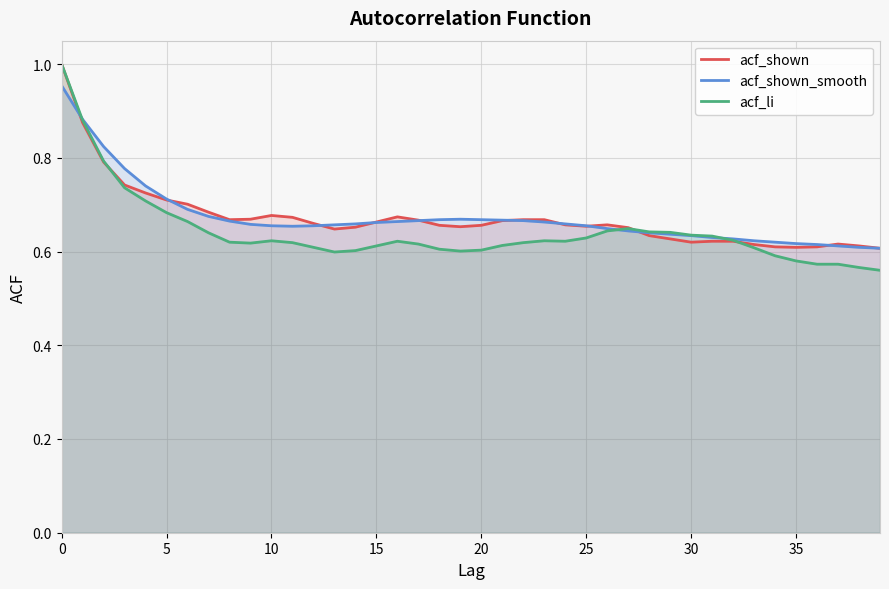

True or false: acf_shown and acf_li cross at least once.

True